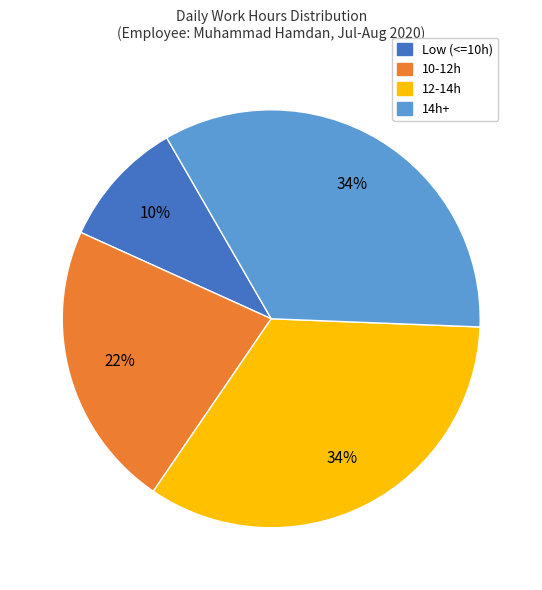

Count the number of slices in the pie.

4